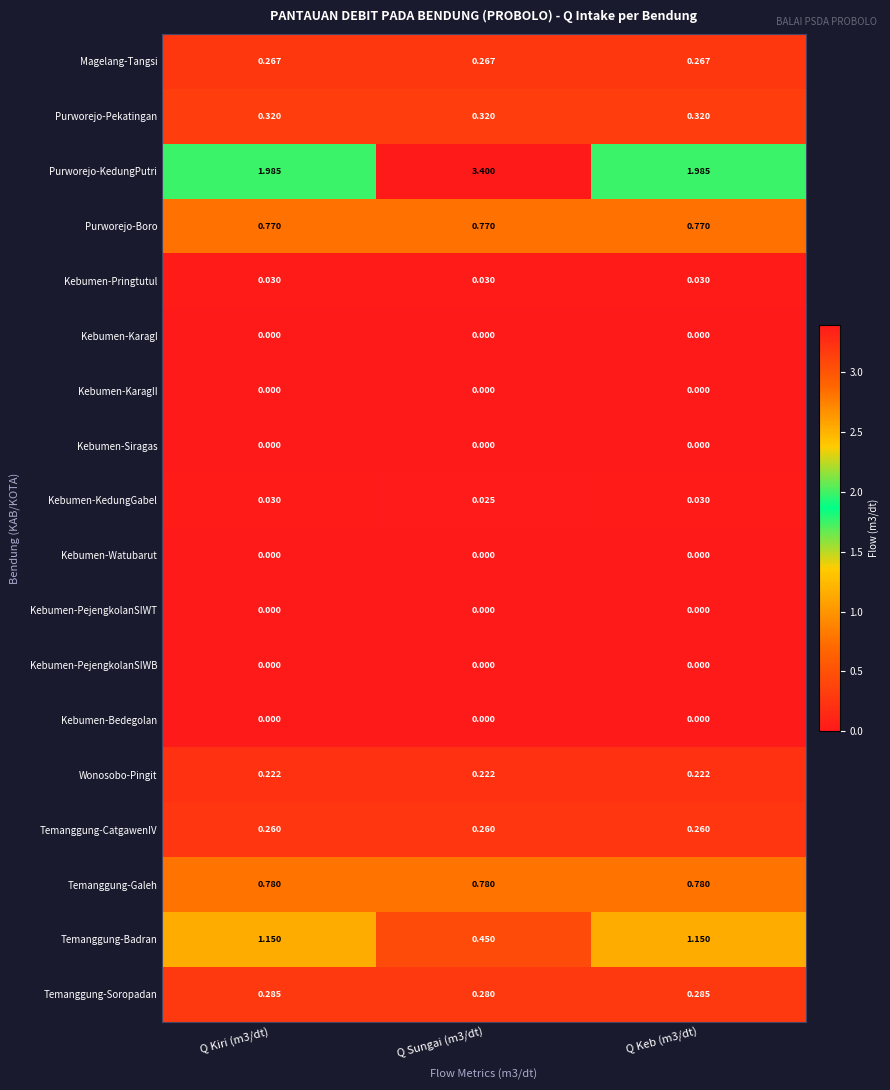

Which series has the largest range (max minus min)?

Purworejo-KedungPutri